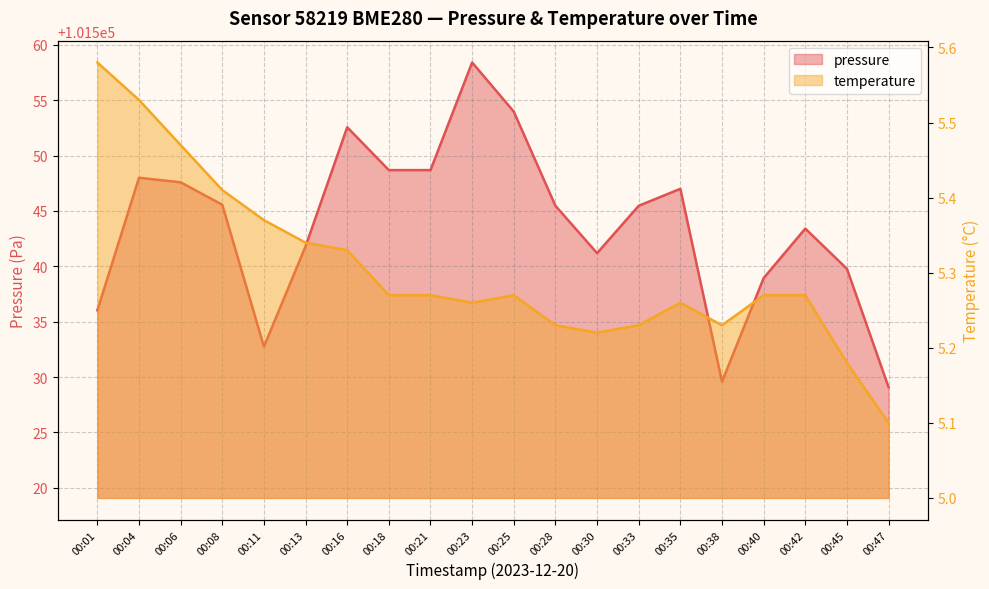

Reading left to right, transcribe all the data shown in this chart.

pressure: 00:01=101536.0	00:04=101548.0	00:06=101547.6	00:08=101545.6	00:11=101532.8	00:13=101541.8	00:16=101552.6	00:18=101548.7	00:21=101548.7	00:23=101558.4	00:25=101554.0	00:28=101545.5	00:30=101541.2	00:33=101545.5	00:35=101547.0	00:38=101529.6	00:40=101538.9	00:42=101543.4	00:45=101539.8	00:47=101529.1
temperature: 00:01=5.6	00:04=5.5	00:06=5.5	00:08=5.4	00:11=5.4	00:13=5.3	00:16=5.3	00:18=5.3	00:21=5.3	00:23=5.3	00:25=5.3	00:28=5.2	00:30=5.2	00:33=5.2	00:35=5.3	00:38=5.2	00:40=5.3	00:42=5.3	00:45=5.2	00:47=5.1